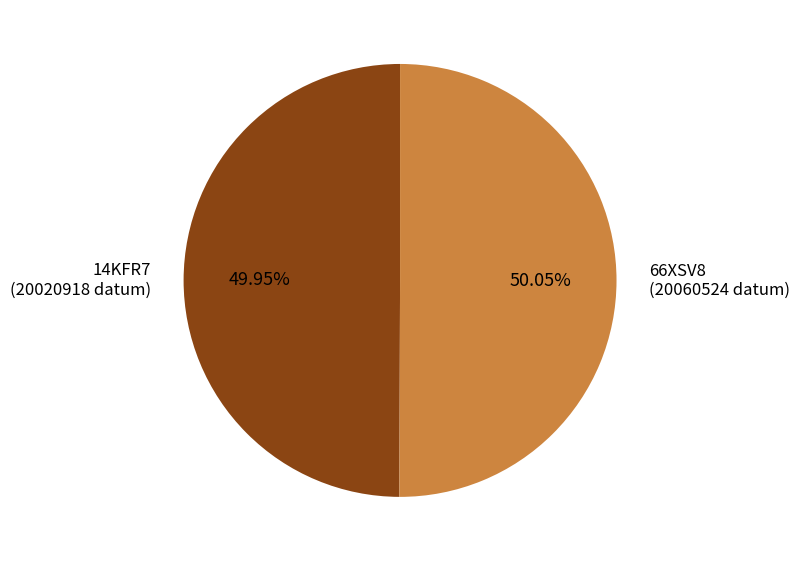

Approximately how many times larger is the value at 66XSV8 compared to 14KFR7?

1.0